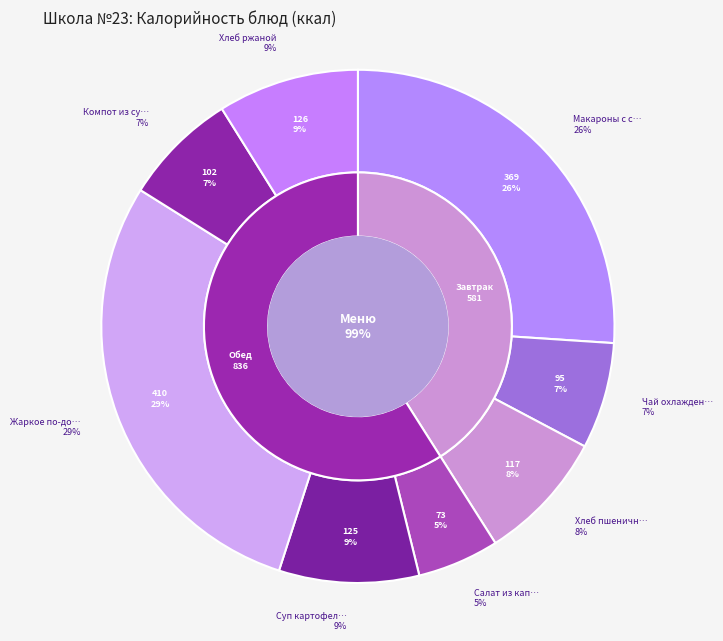

To the nearest percent, what is the difference between the largest and smallest slice percentages?

24%